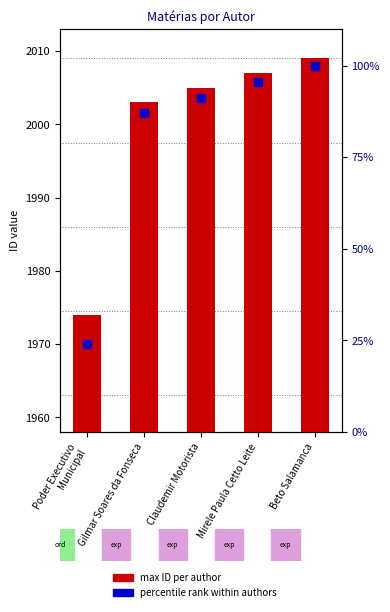

What is the total value across all series at Poder Executivo
Municipal?

1997.9